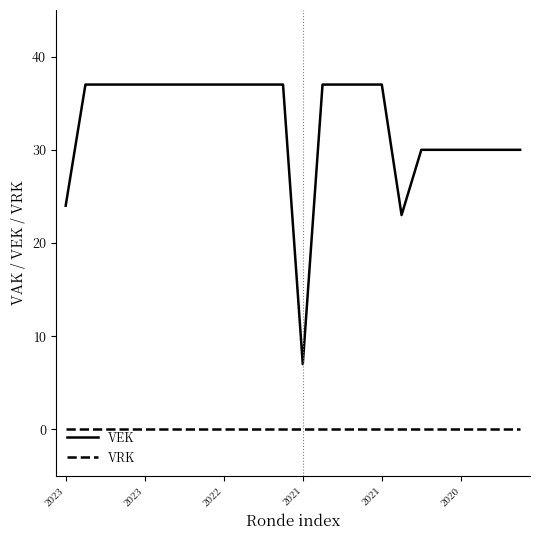

True or false: VEK and VRK cross at least once.

False